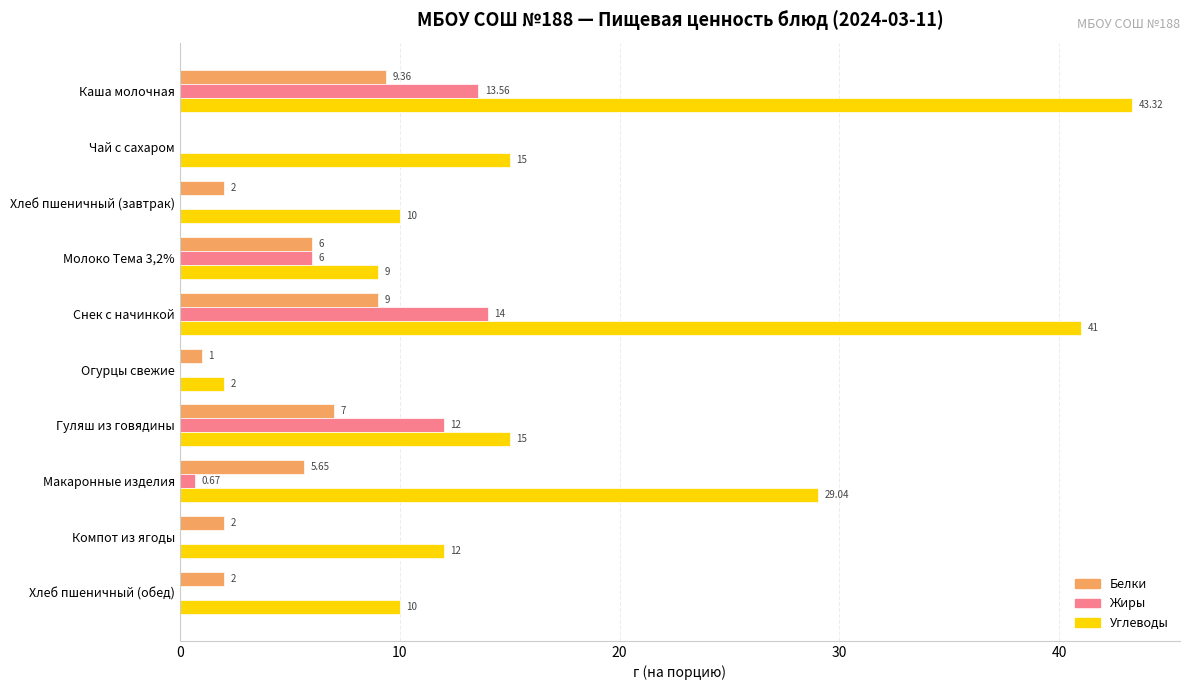

Which series has the largest total across all categories?

Углеводы